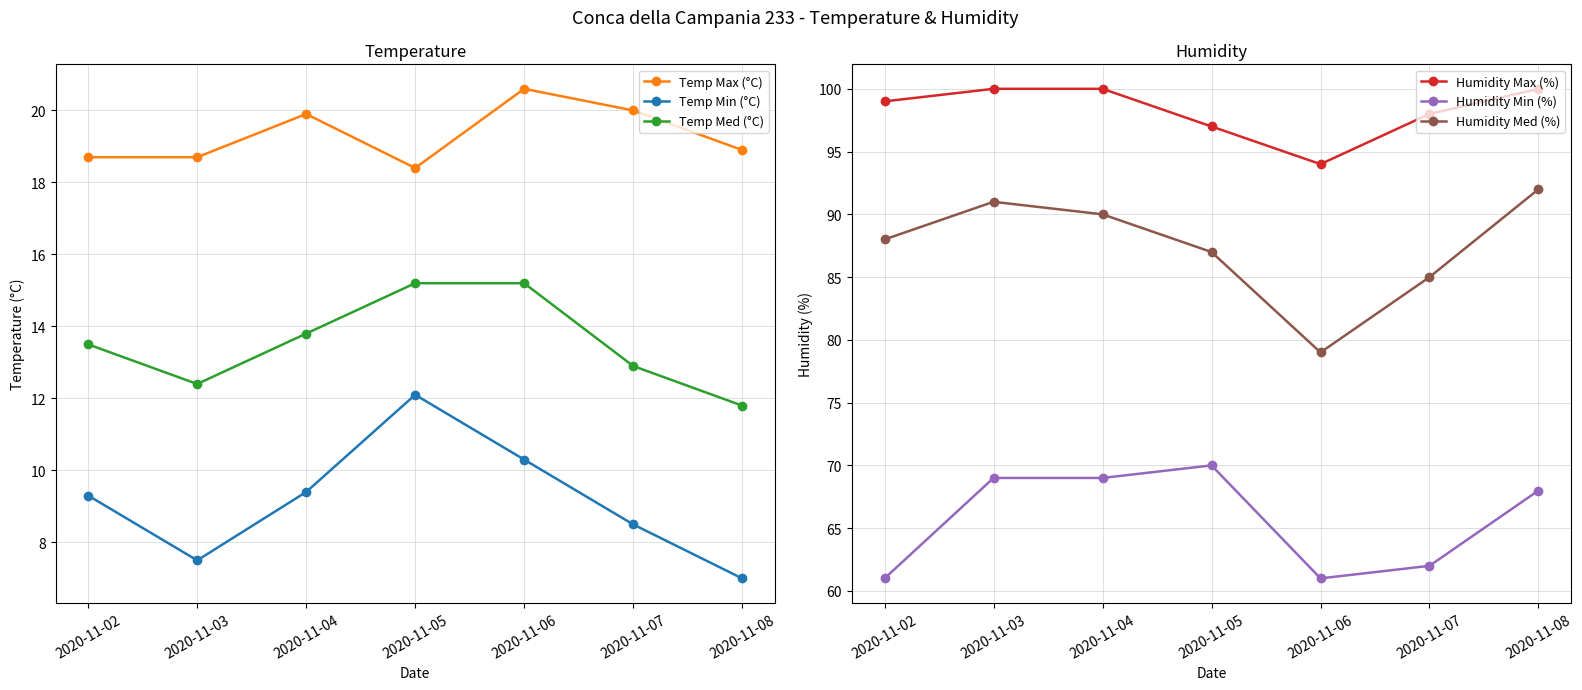

True or false: Humidity Min (%) has a value of 62.0 at 2020-11-07.

True